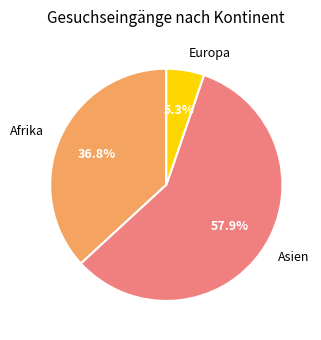

How much of the chart is everything except Asien?

42.1%